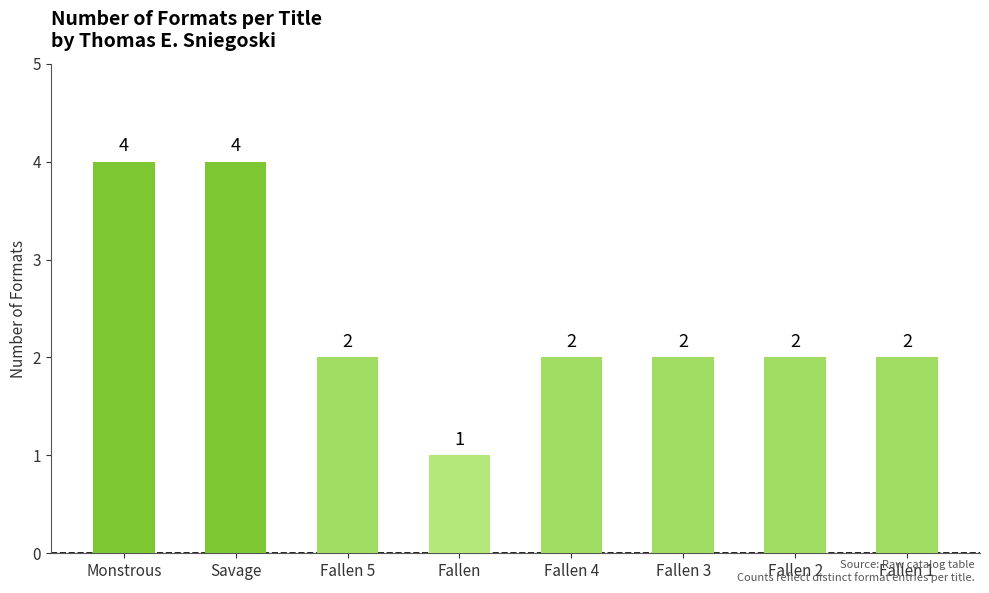

What is the change in value from Monstrous to Fallen 3?

-2